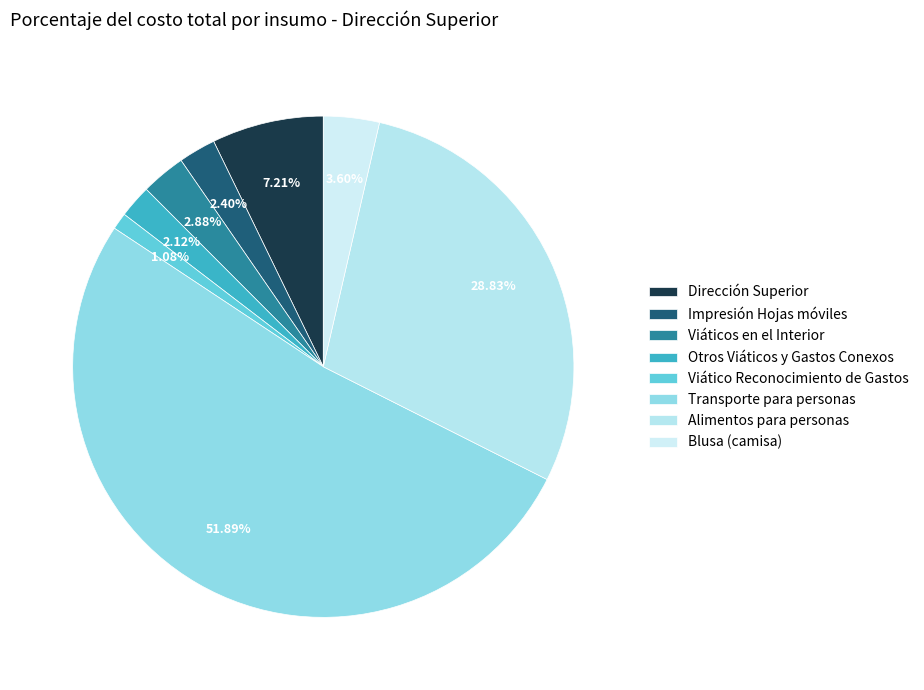

Which has a higher value, Blusa (camisa) or Viáticos en el Interior?

Blusa (camisa)